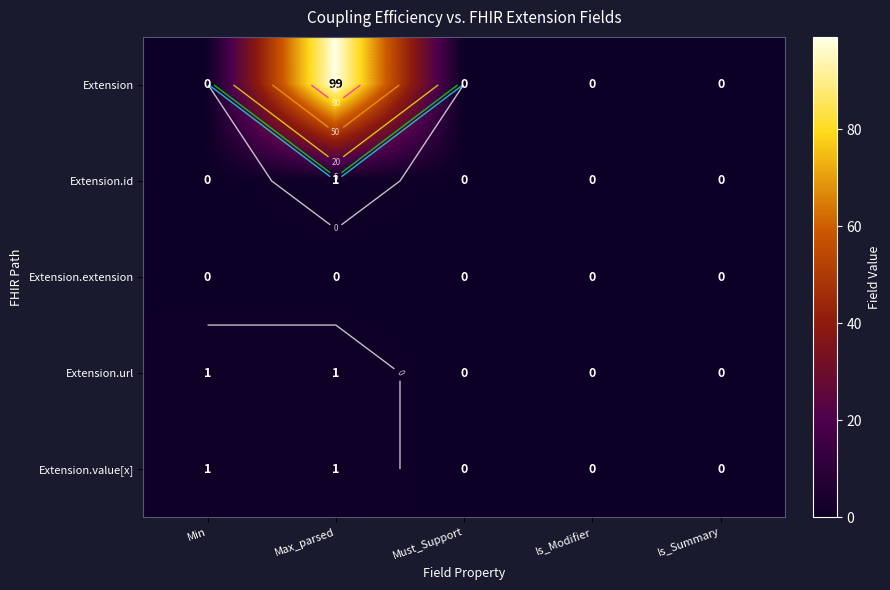

What is the difference between the maximum and second lowest values in the Extension.url series?

1